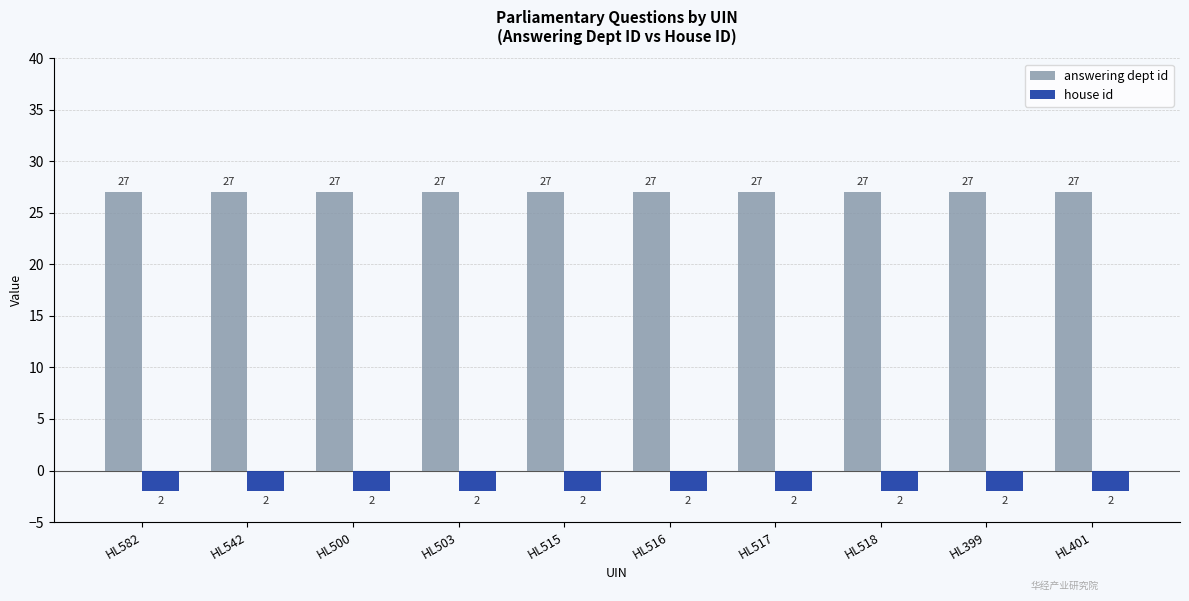

Which series has the largest total across all categories?

answering dept id